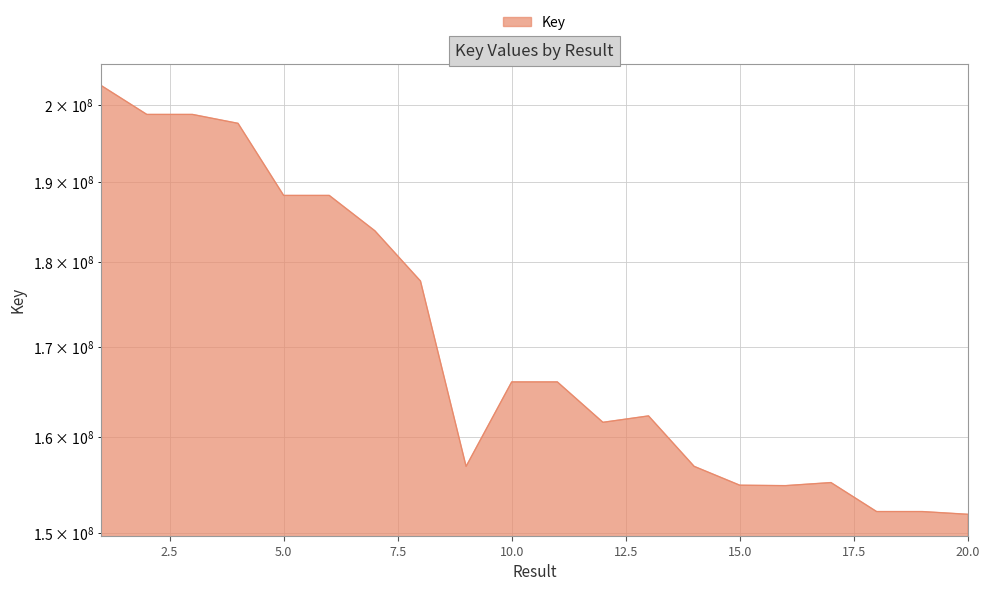

What is the minimum value shown in the chart?

151936399